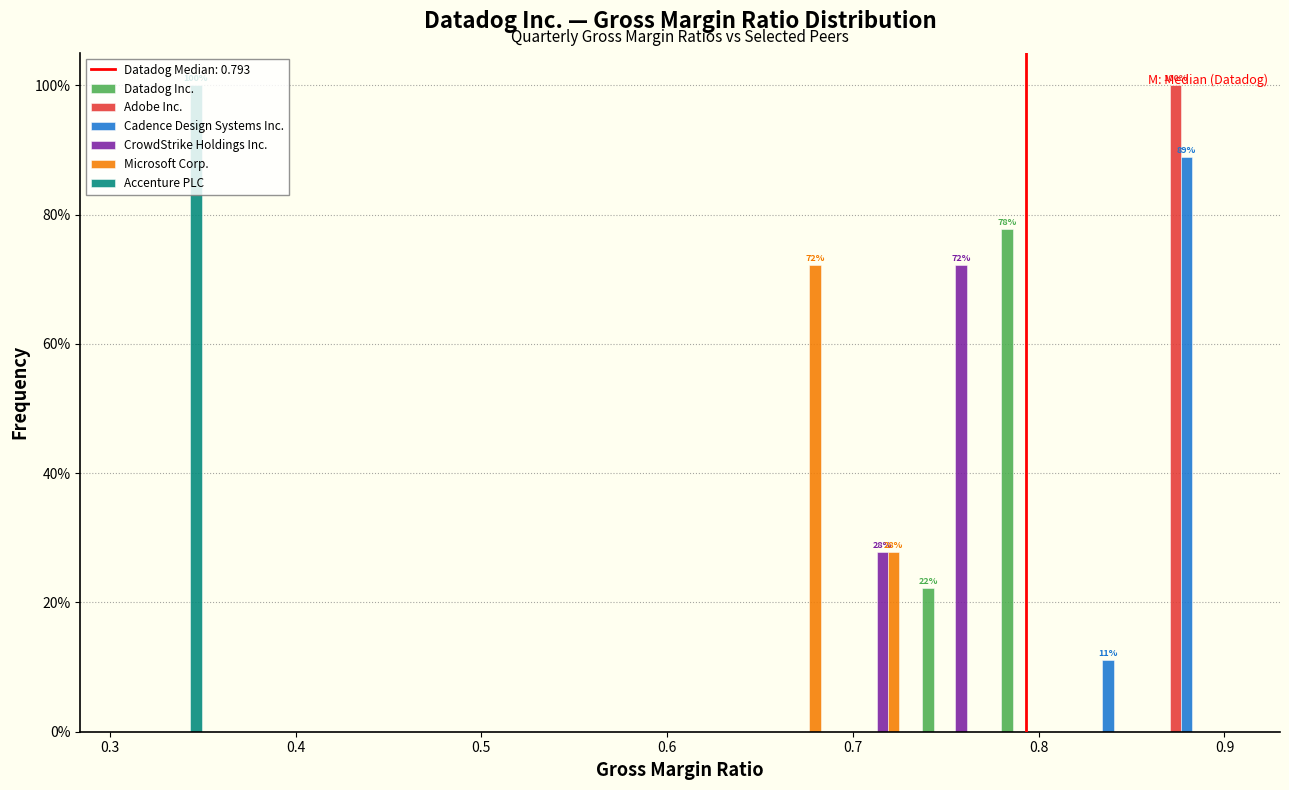

In the Accenture PLC series, which range on the x-axis has the tallest bar?

0.31 to 0.35